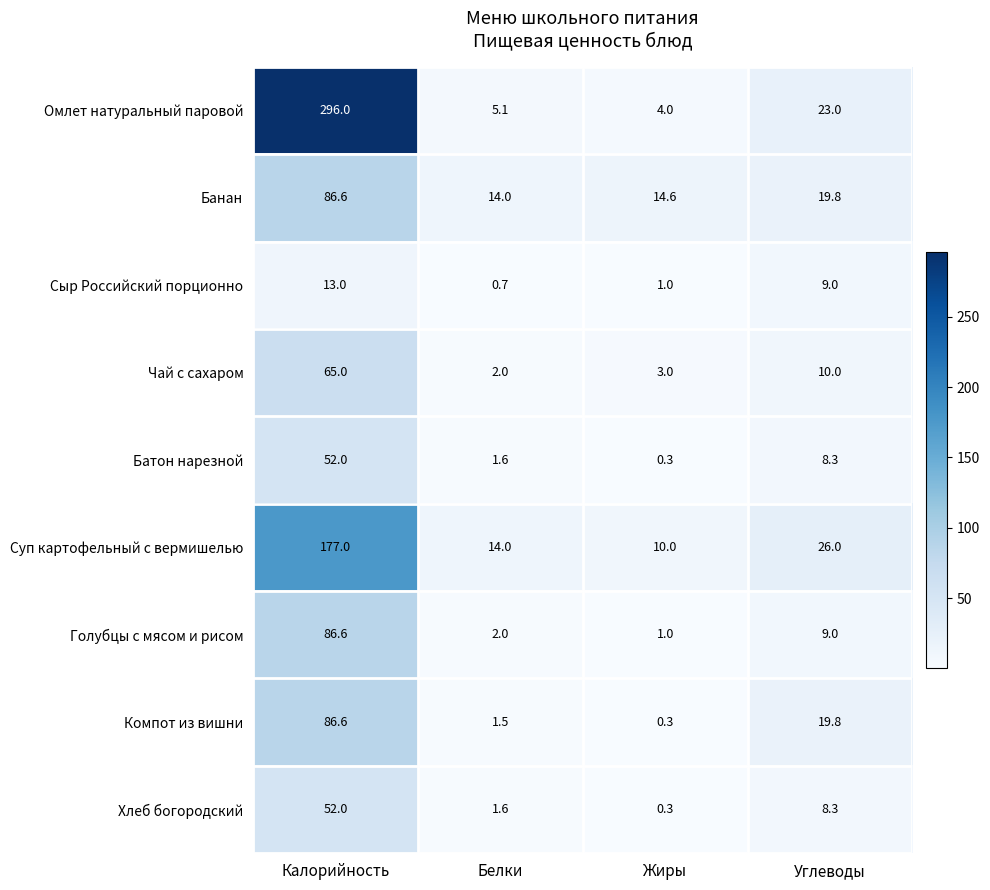

Where does the Омлет натуральный паровой series first go above 23?

Калорийность